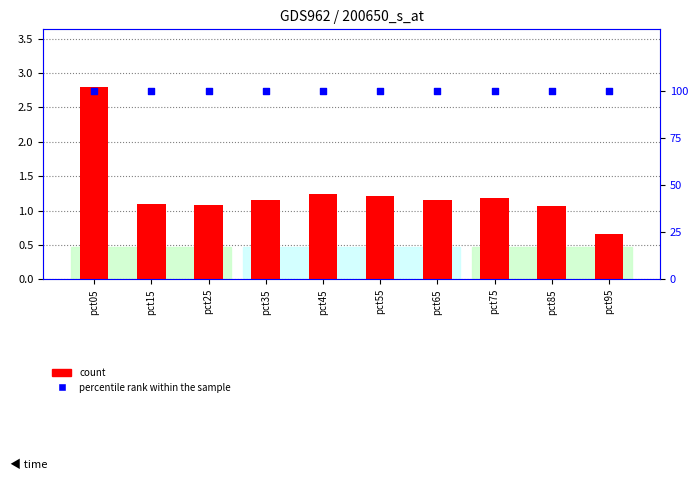

At how many categories does at least one series exceed 66?

10